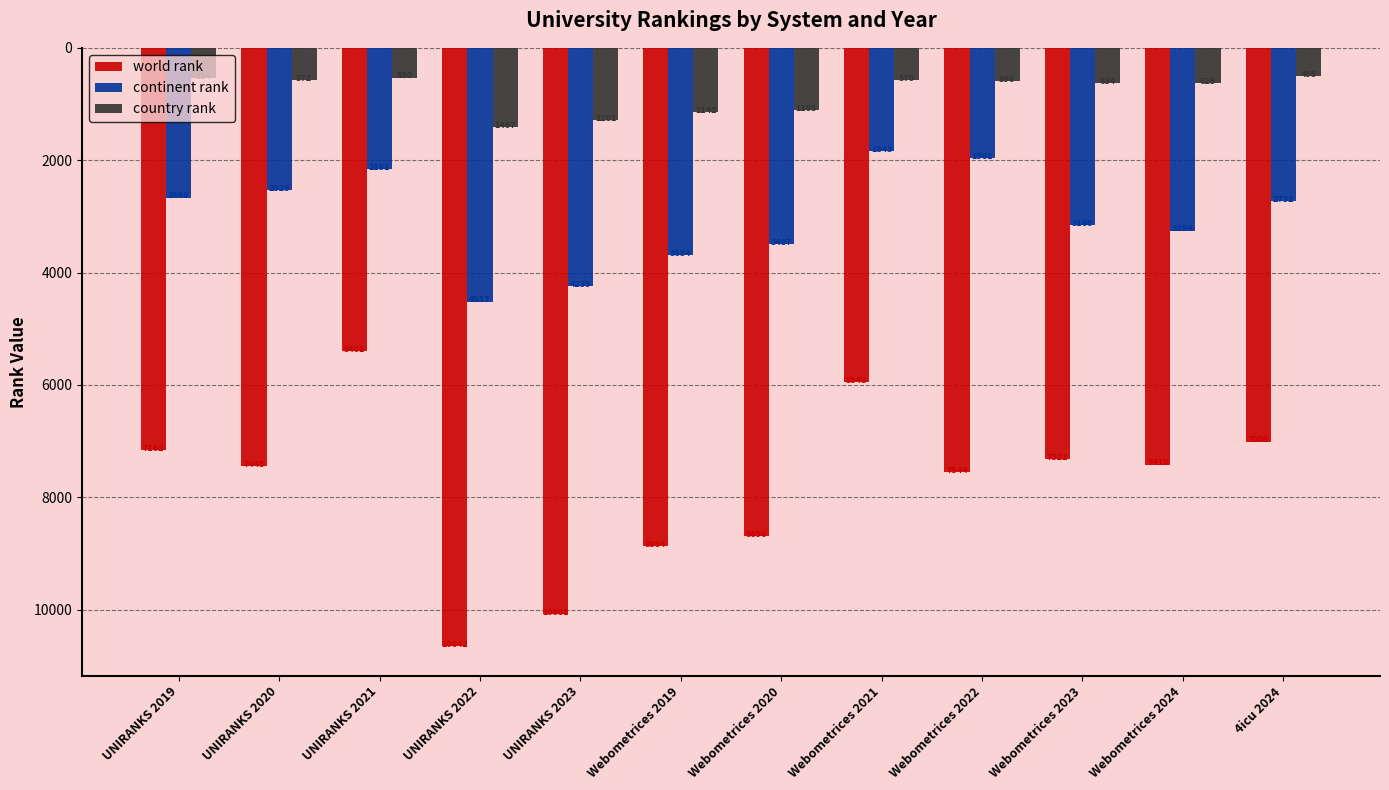

What is the sum of all continent rank values?

36219